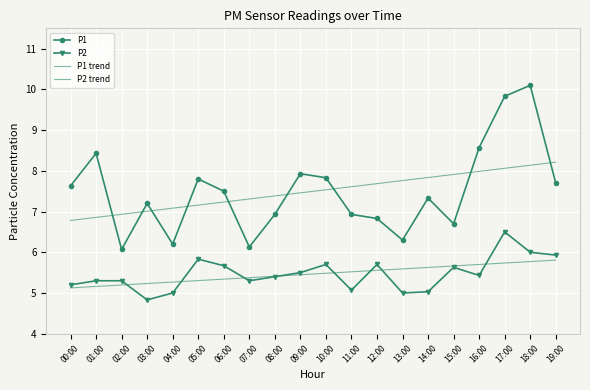

Read the P1 value at 09:00.

7.9